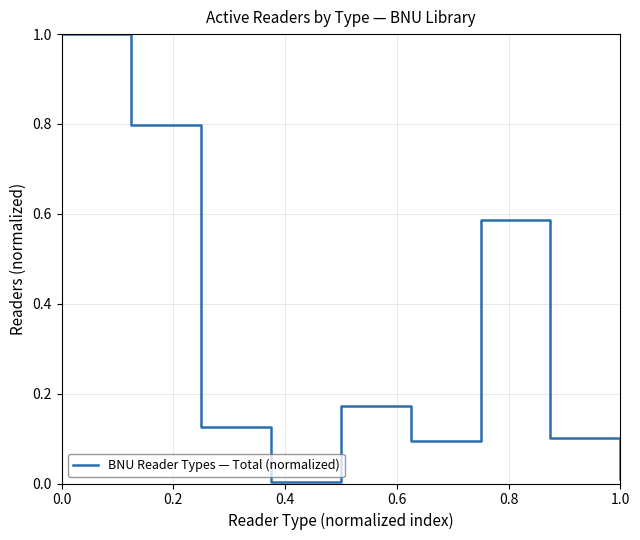

What is the maximum value shown in the chart?

1.0